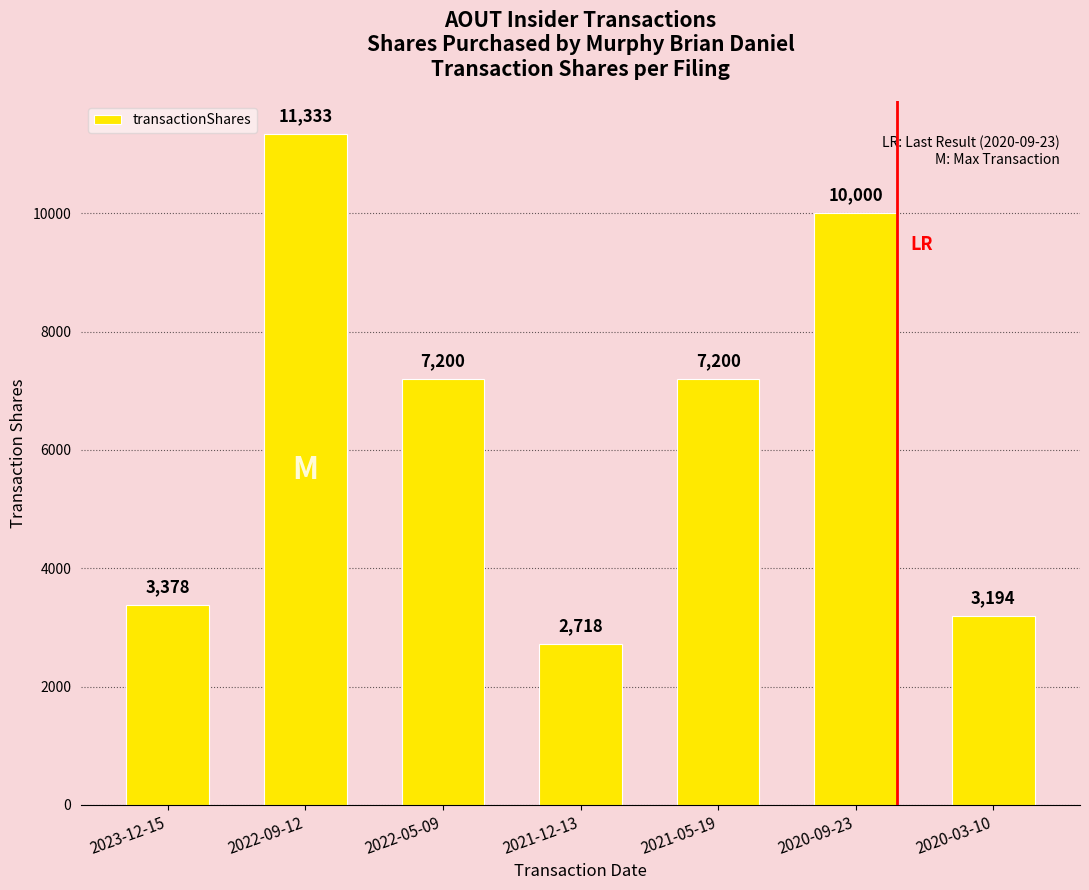

What is the sum of the values at 2020-09-23 and 2023-12-15?

13378